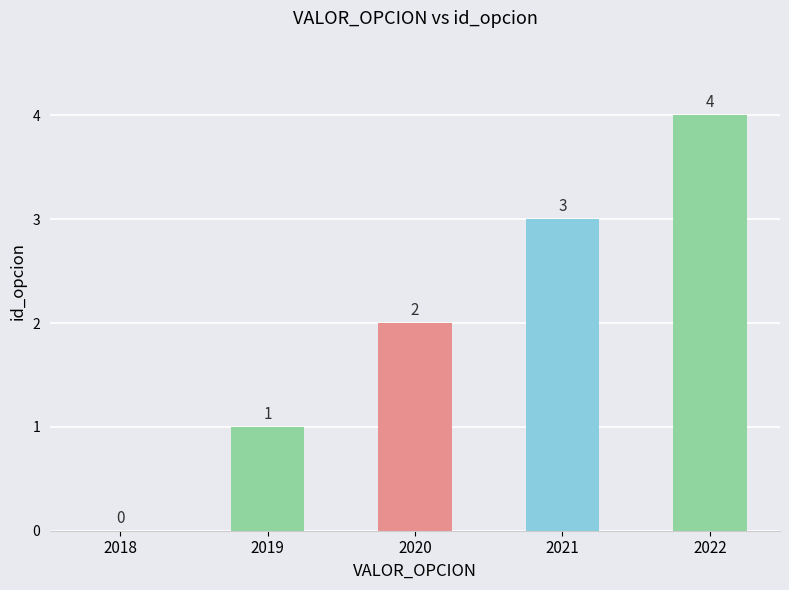

Approximately how many times larger is the value at 2021 compared to 2019?

3.0